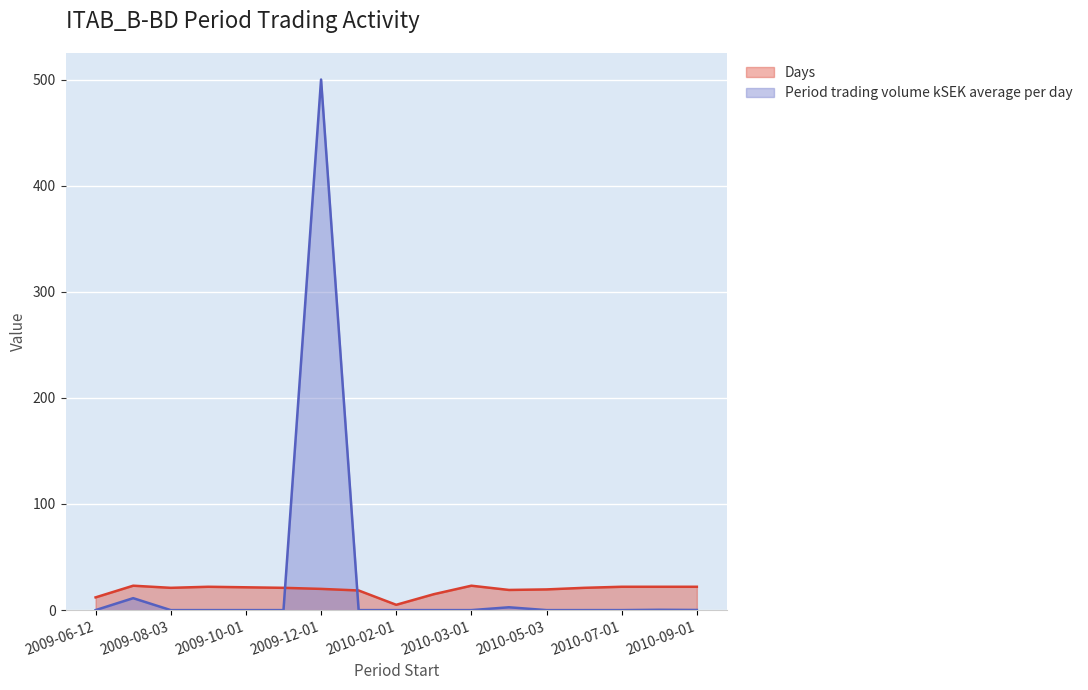

How many distinct data groups are displayed?

2